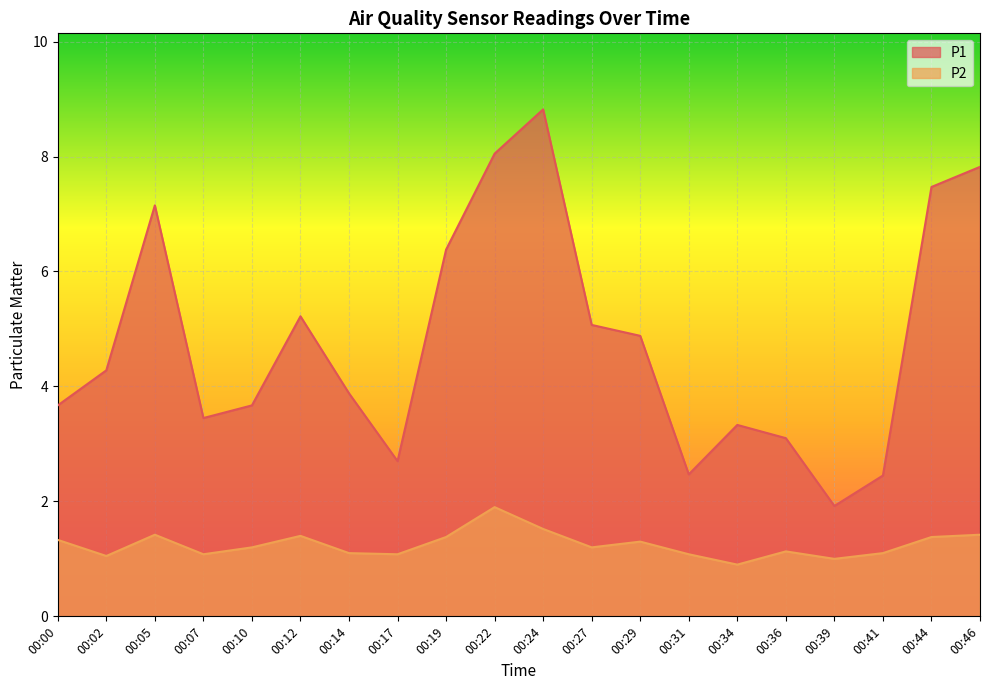

What is the maximum value shown in the chart?

8.8